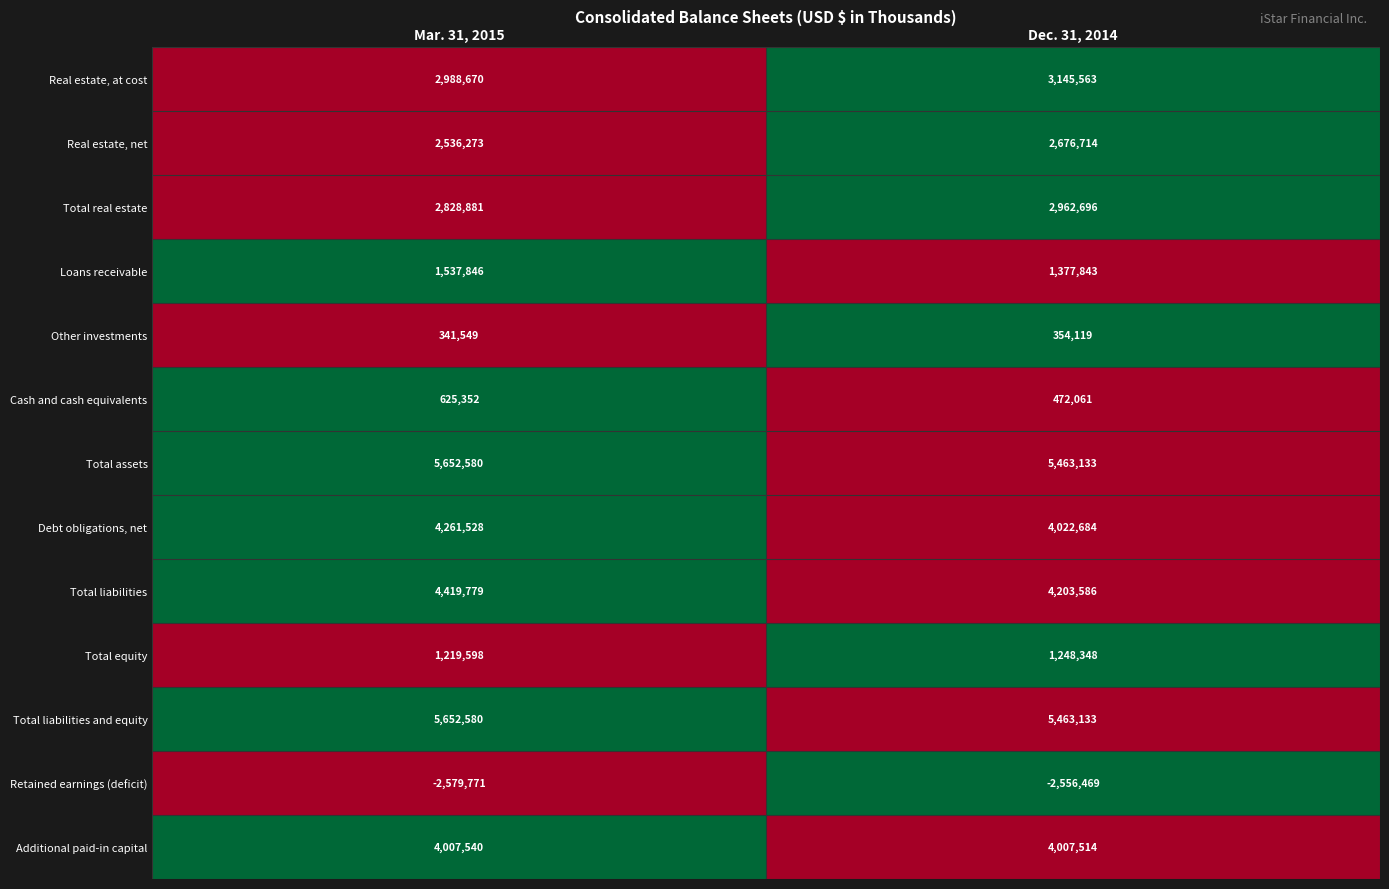

What is the total value across all series at Mar. 31, 2015?

33492405